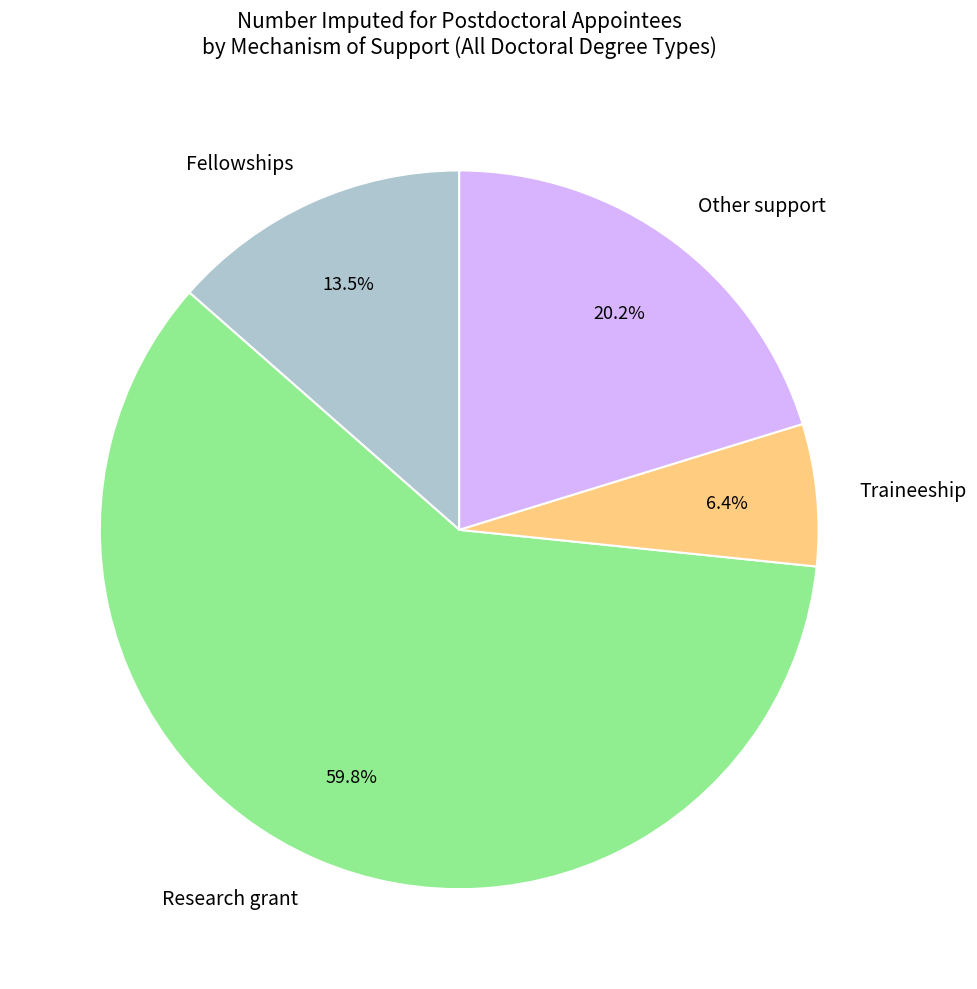

Rank the categories by value from lowest to highest.

Traineeship, Fellowships, Other support, Research grant